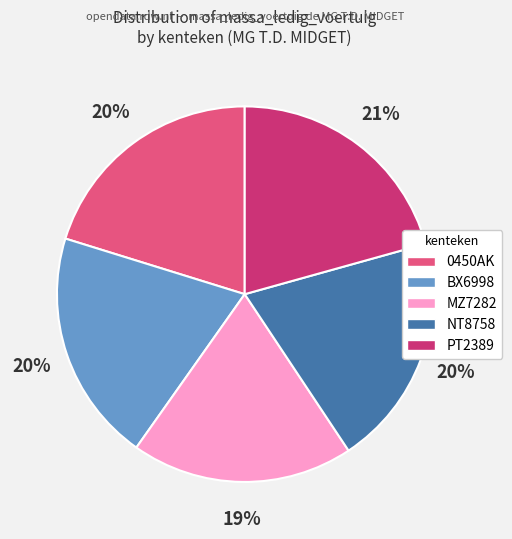

To the nearest percent, what is the difference between the MZ7282 and 0450AK slice percentages?

1%